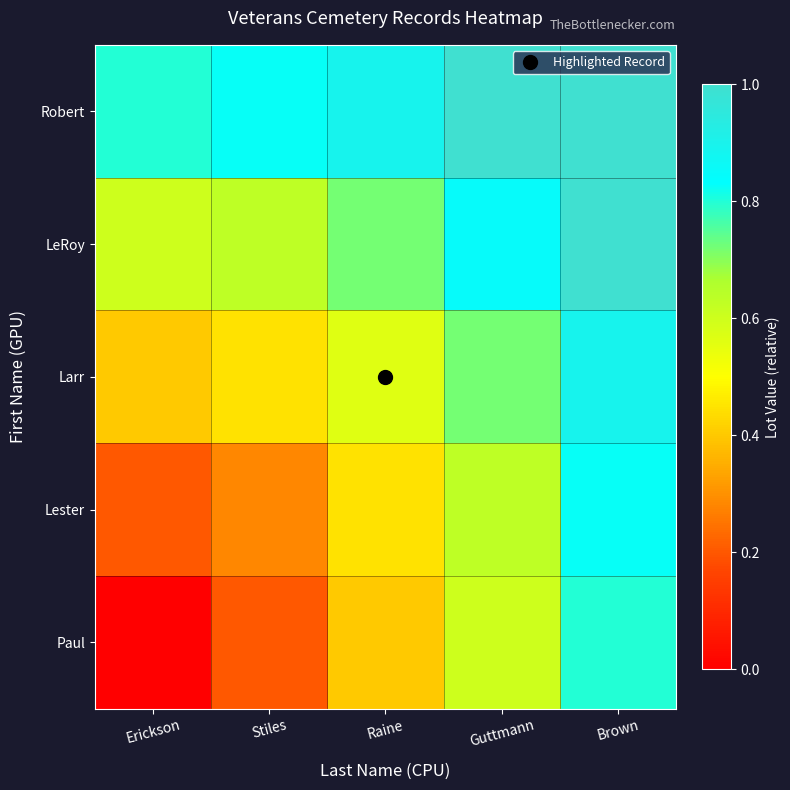

Reading left to right, what are all the values shown in this chart?

Robert: Erickson=0.8	Stiles=0.8	Raine=0.9	Guttmann=1.0	Brown=1.1
LeRoy: Erickson=0.6	Stiles=0.6	Raine=0.7	Guttmann=0.8	Brown=1.0
Larr: Erickson=0.4	Stiles=0.4	Raine=0.6	Guttmann=0.7	Brown=0.9
Lester: Erickson=0.2	Stiles=0.3	Raine=0.4	Guttmann=0.6	Brown=0.8
Paul: Erickson=0.0	Stiles=0.2	Raine=0.4	Guttmann=0.6	Brown=0.8